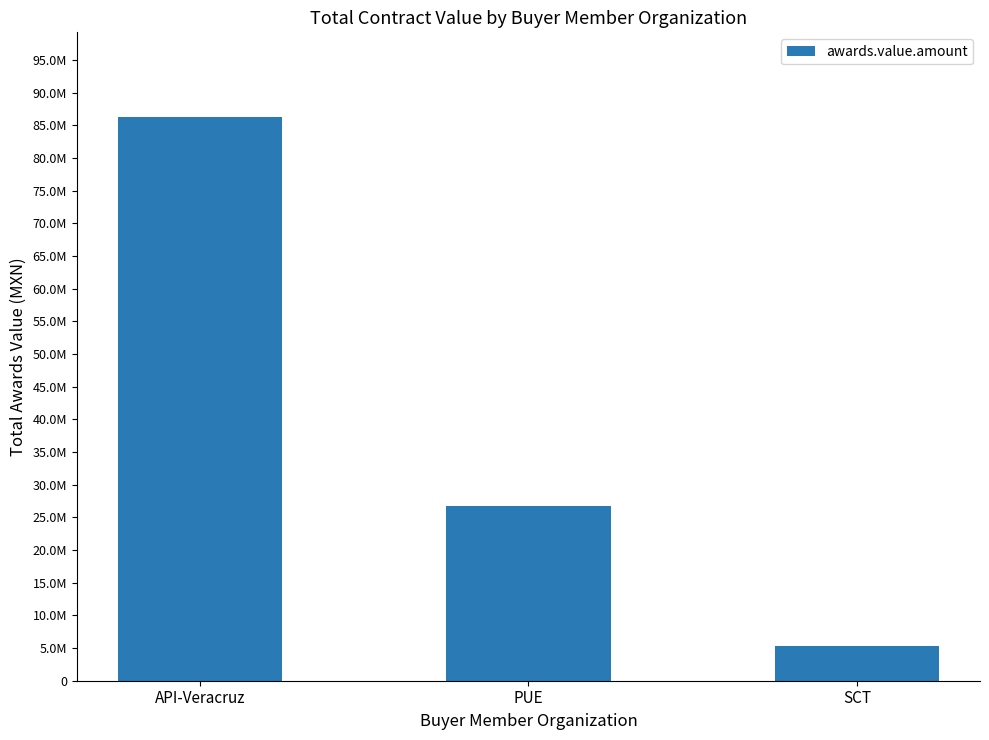

At which label is the value closest to 45816165?

PUE